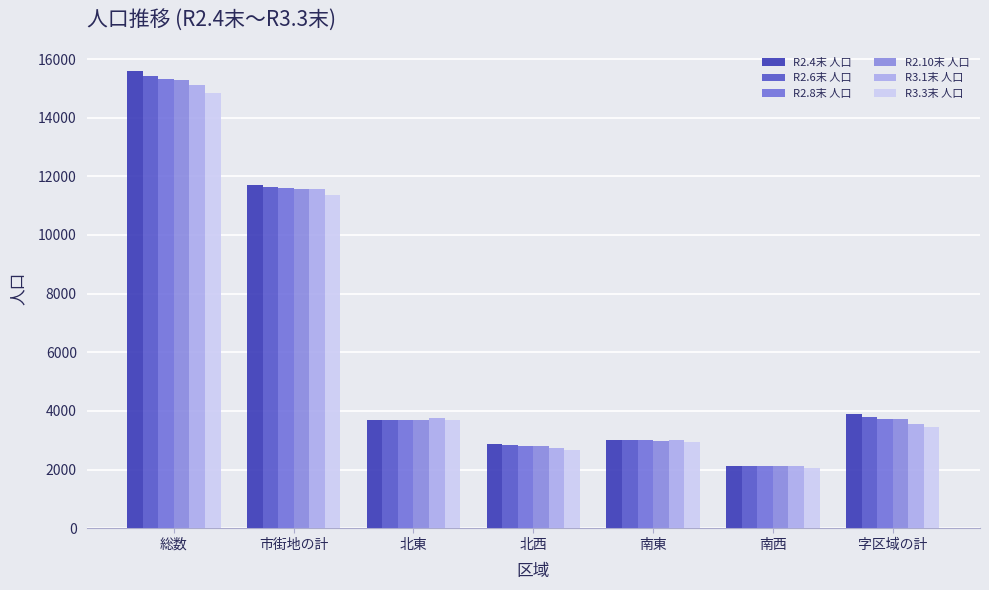

List the labels in order of R3.1末 人口 value, smallest first.

南西, 北西, 南東, 字区域の計, 北東, 市街地の計, 総数